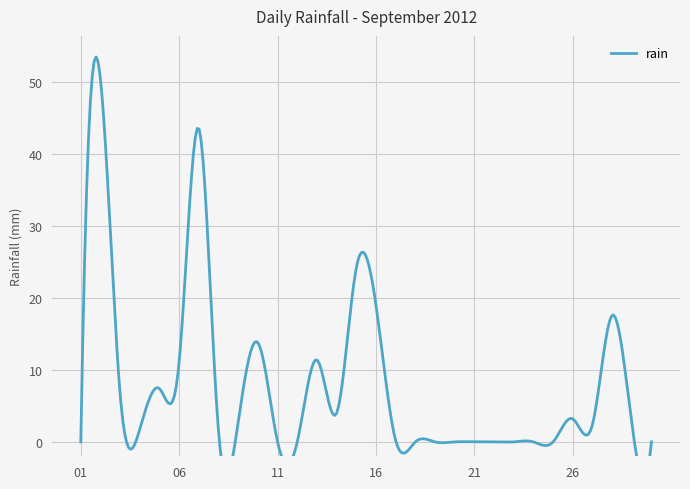

At which label is the value closest to 25?

2012-09-15